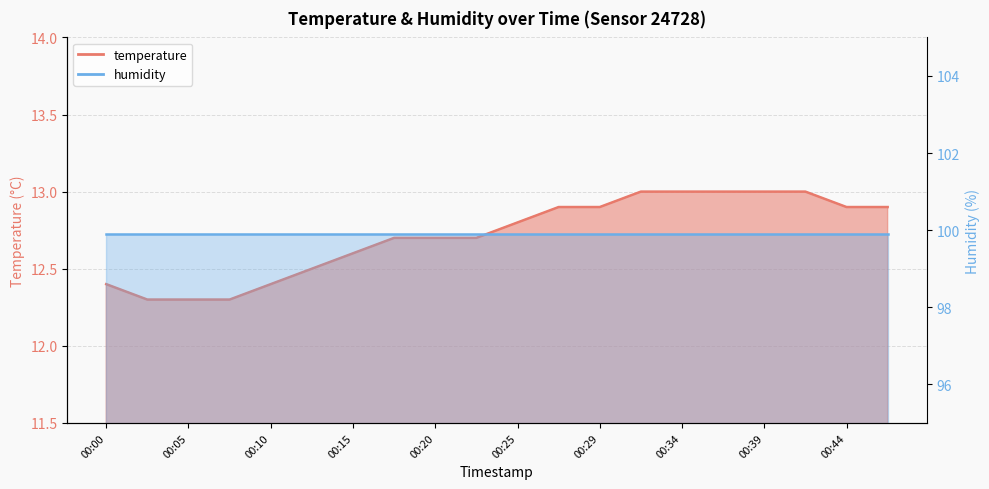

The chart shows a value of 12.9 at 00:44. True or false?

True